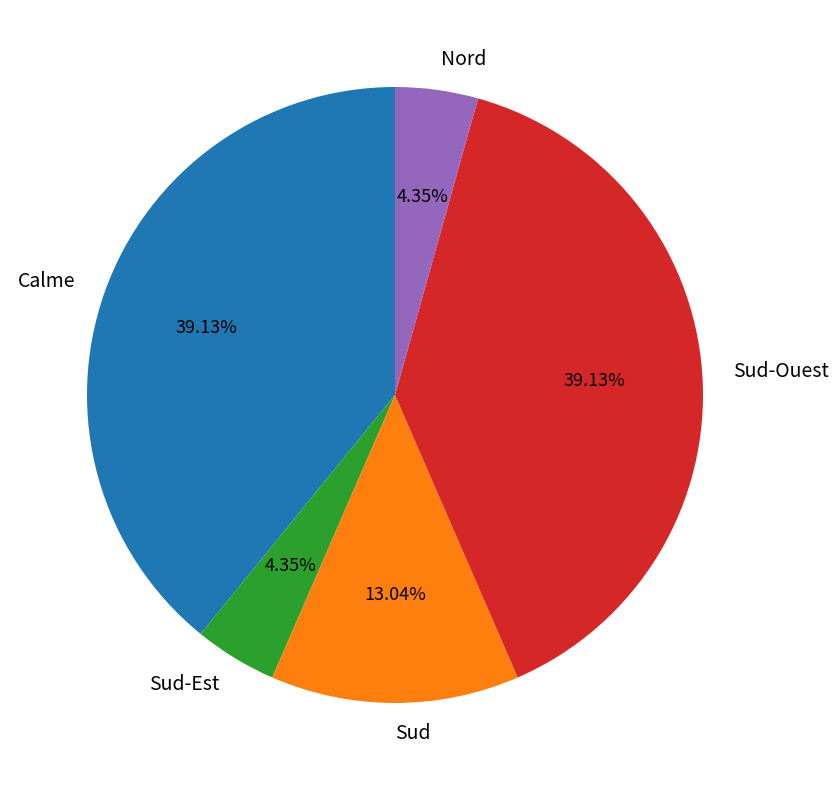

How many slices are in this pie chart?

5